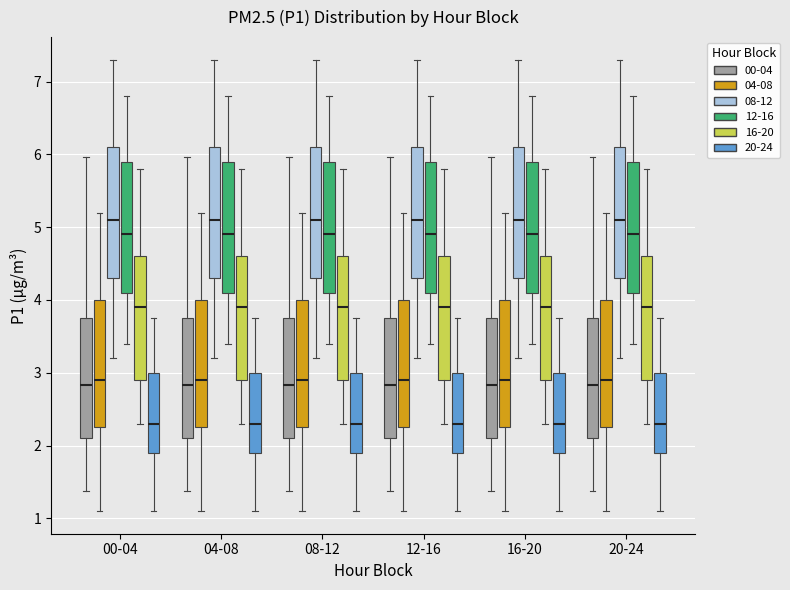

Where does the upper whisker of the box for 12-16 (00-04) end on the y-axis? The values are not printed on the chart, so give them approximately, as read against the axis.

6.0